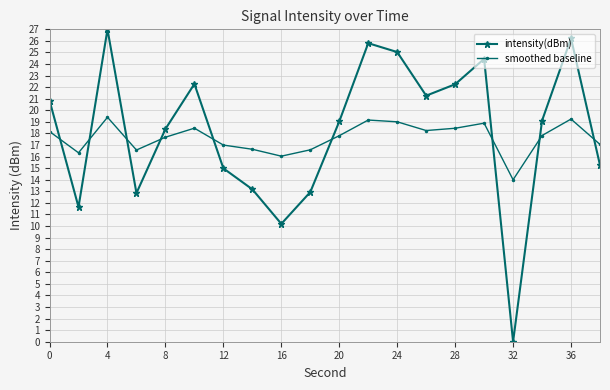

At how many categories does at least one series exceed 6?

20